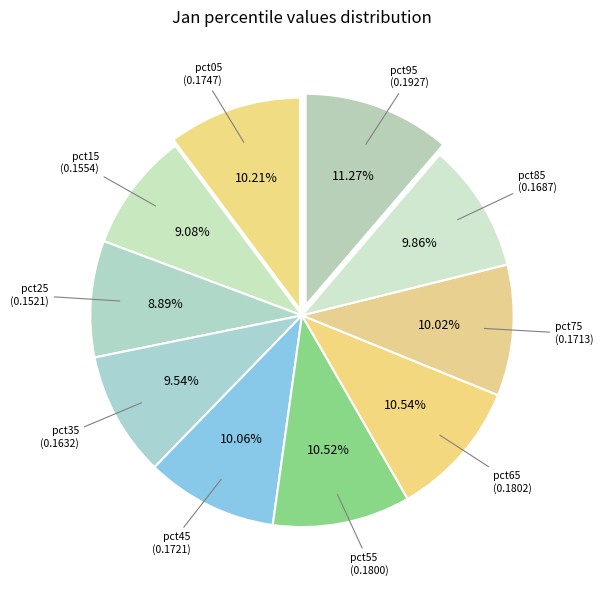

Count the number of slices in the pie.

10